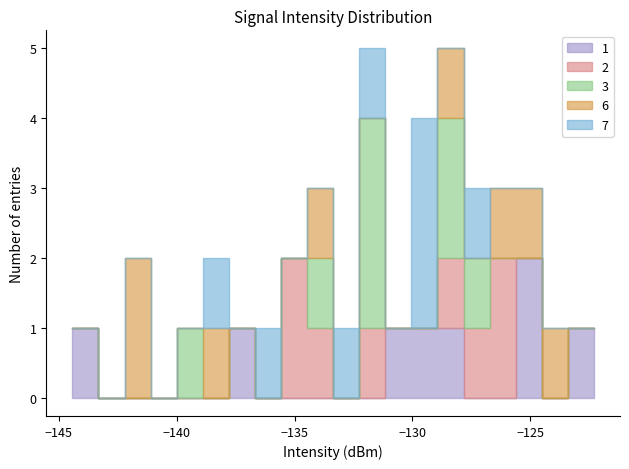

What is the difference between the maximum and minimum values?

22.1